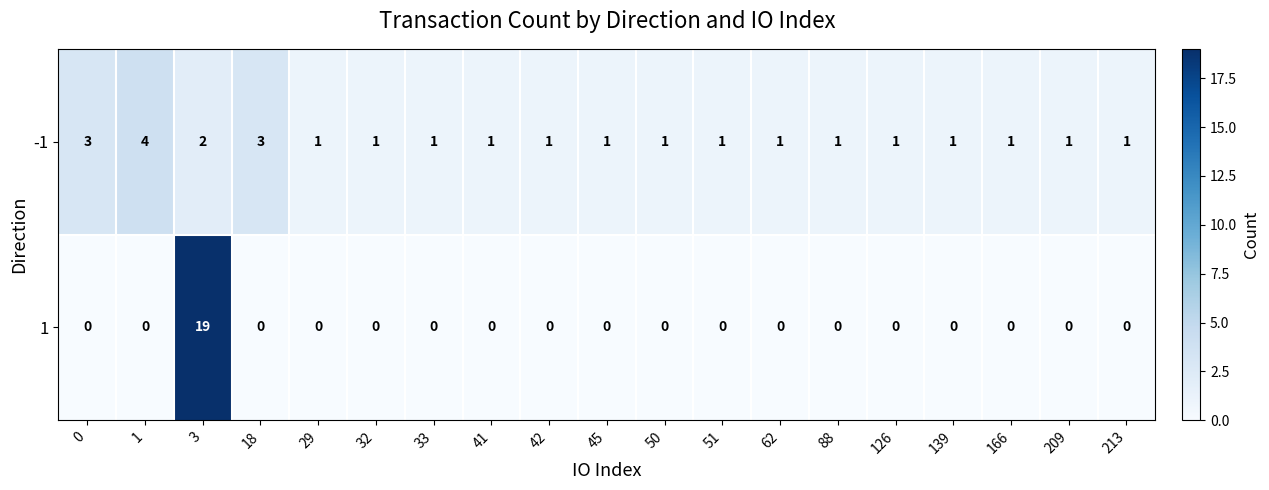

Which category has the highest value across all series?

3